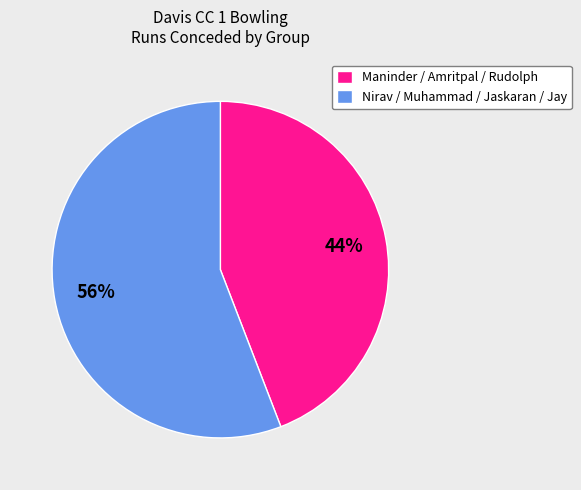

To the nearest percent, what percentage of the pie is Maninder / Amritpal / Rudolph?

44%